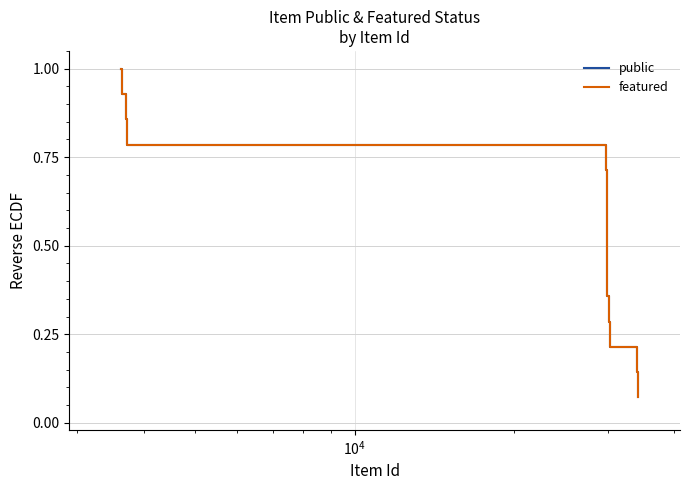

What is the difference between the maximum and minimum values in the featured series?

0.9